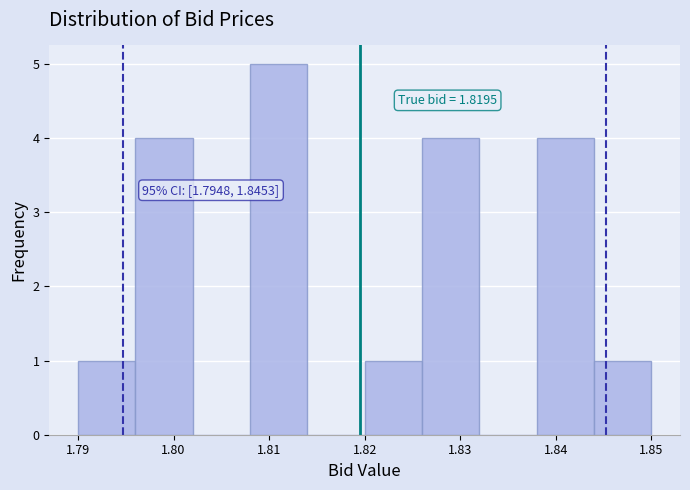

Which range on the x-axis has the tallest bar?

1.808 to 1.814